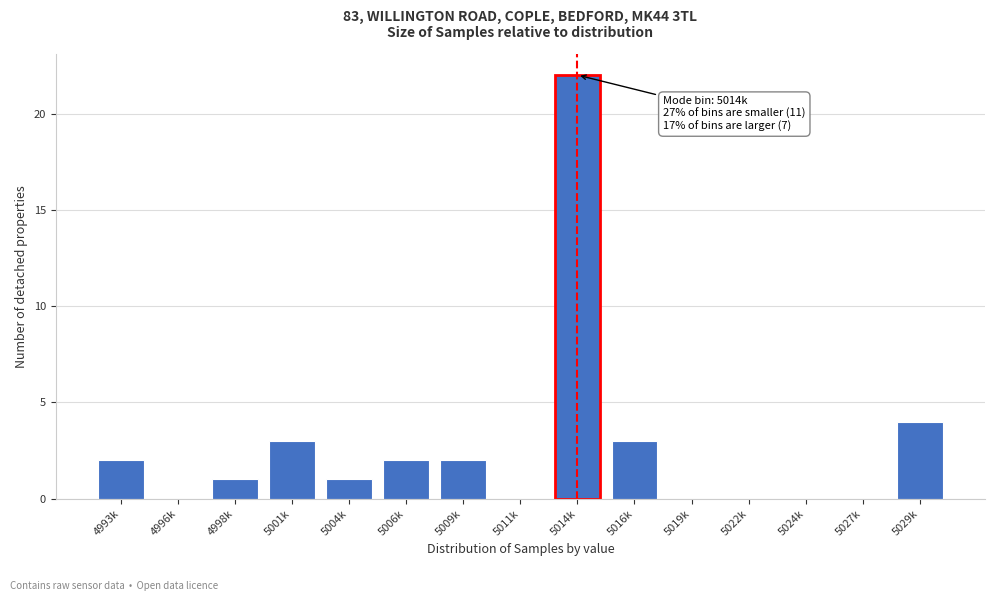

Reading left to right, transcribe all the data shown in this chart.

4993k=2	4996k=0	4998k=1	5001k=3	5004k=1	5006k=2	5009k=2	5011k=0	5014k=22	5016k=3	5019k=0	5022k=0	5024k=0	5027k=0	5029k=4